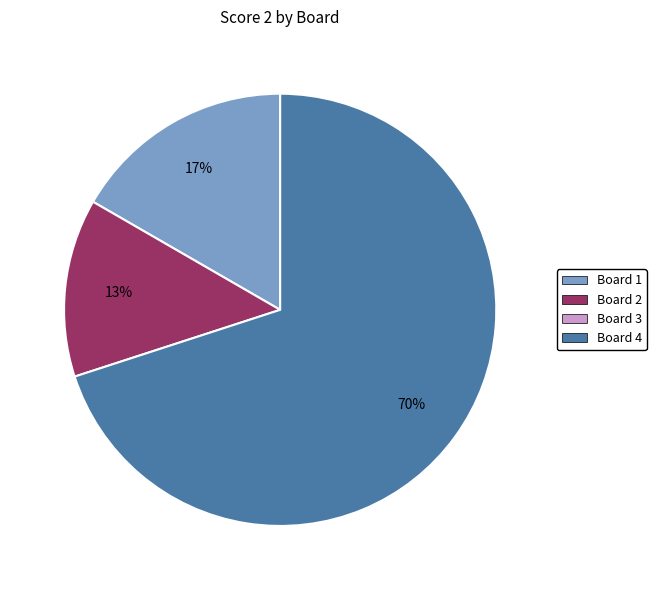

To the nearest percent, what is the difference between the largest and smallest slice percentages?

57%